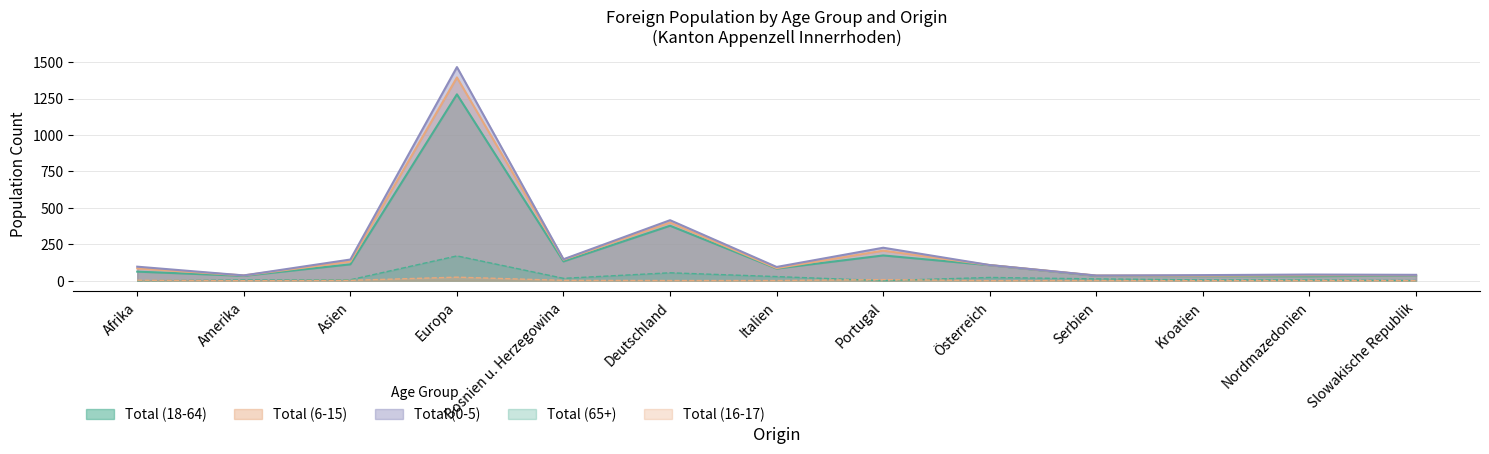

What is the sum of all Total (18-64) values?

2487